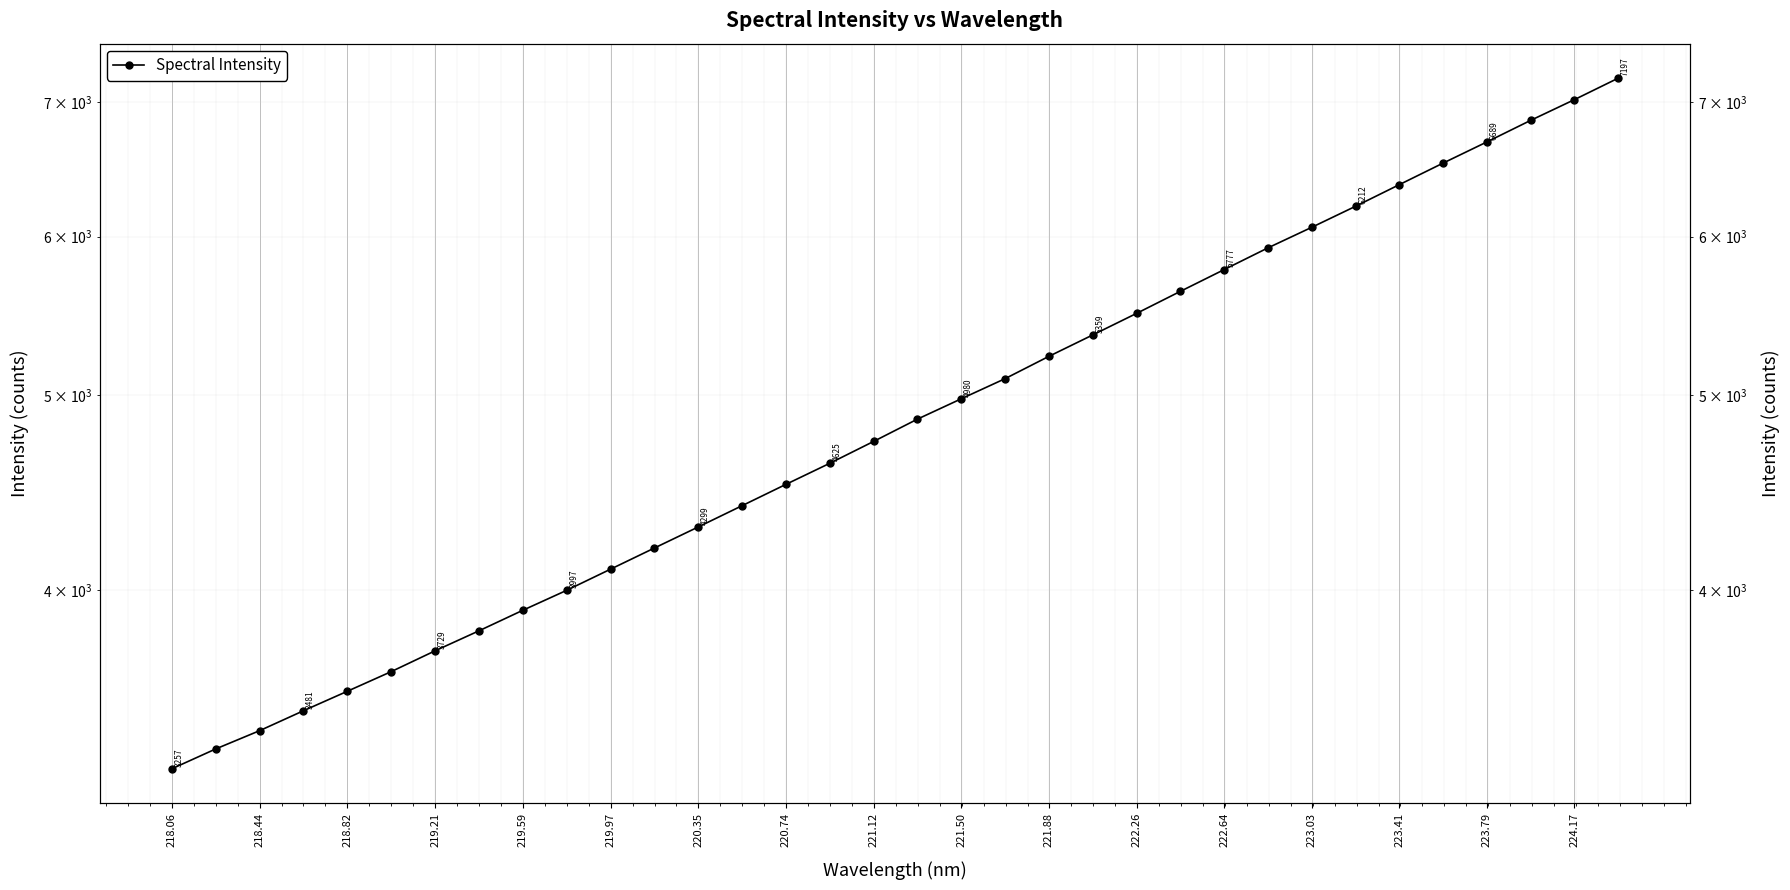

Which has a higher value, 220.74 or 218.06?

220.74